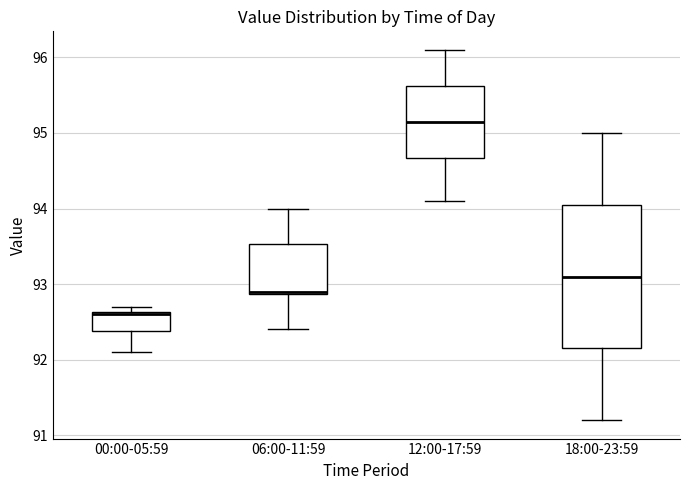

Which box's median line is the highest?

12:00-17:59